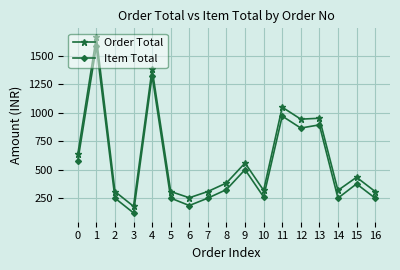

At which category does Order Total reach its first local valley?

3